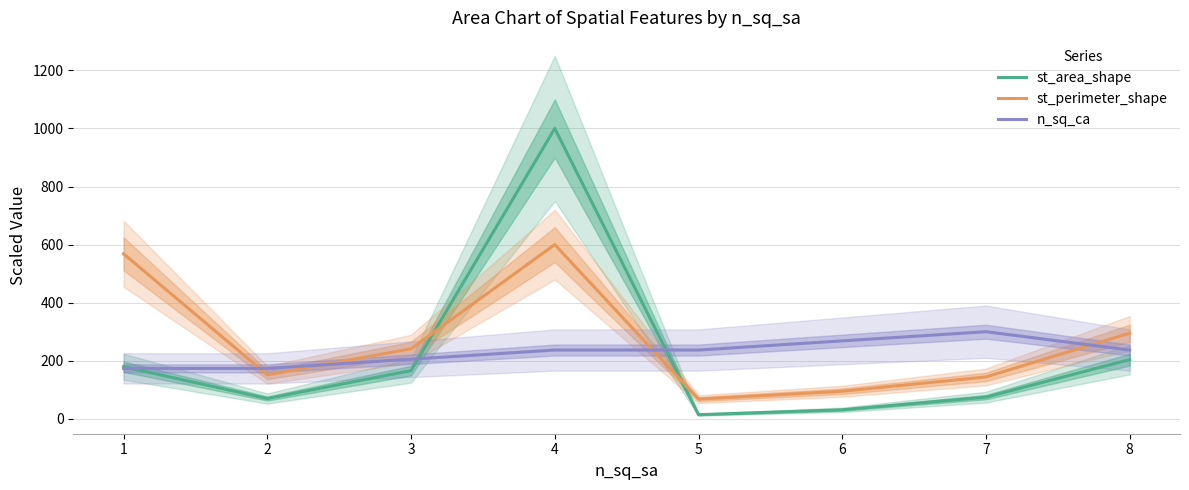

At which label is n_sq_ca closest to 236?

4